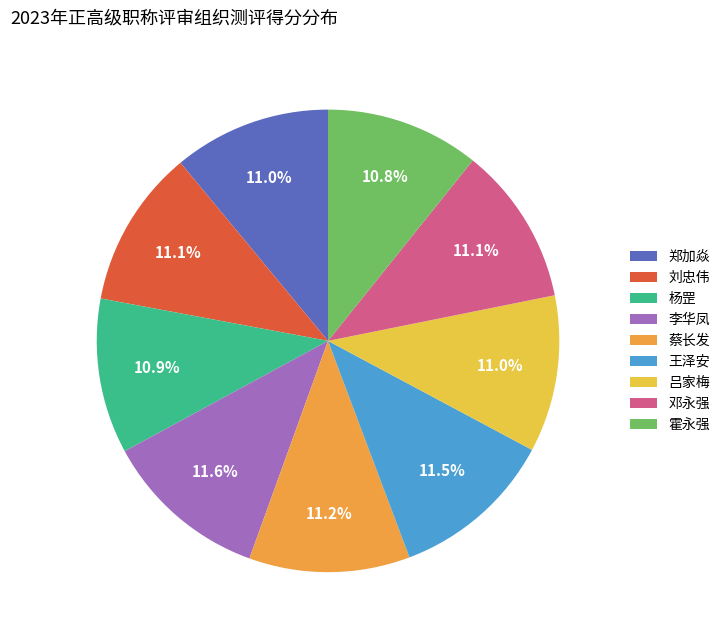

Does 李华凤 account for over 50% of the chart?

No